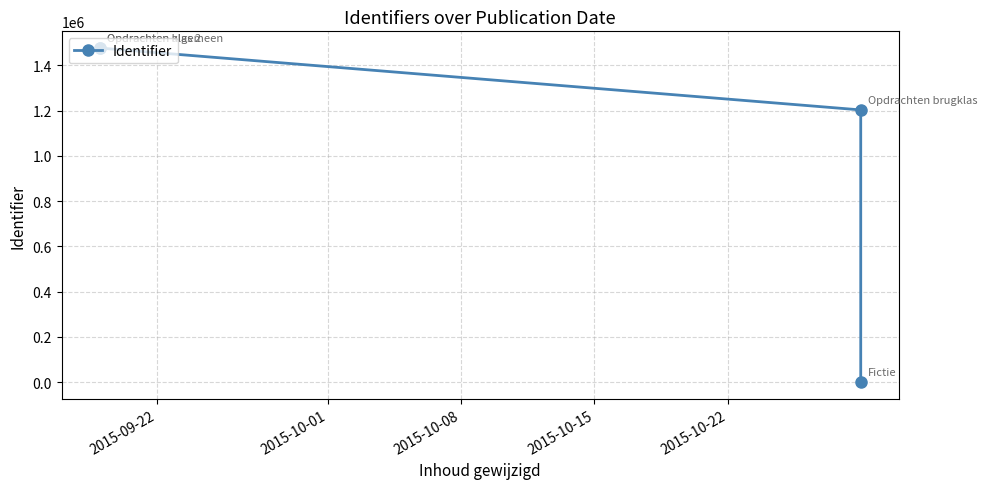

Does the chart display data point markers on the line(s)?

Yes